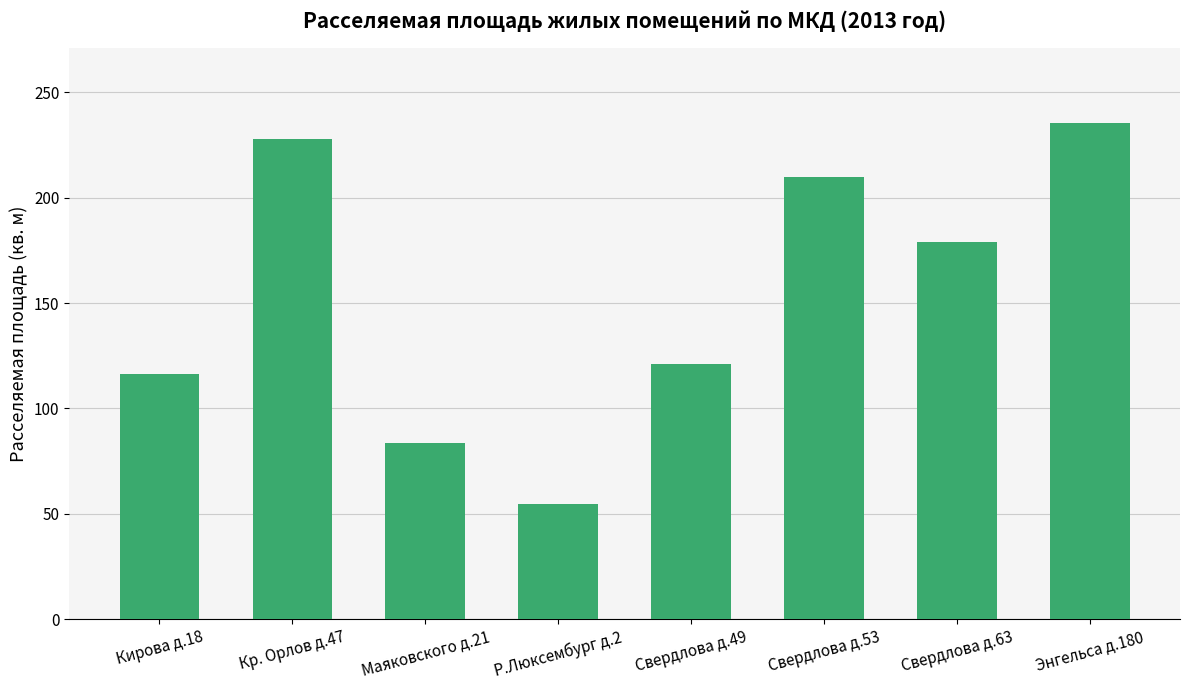

List the labels in order of value, largest first.

Энгельса д.180, Кр. Орлов д.47, Свердлова д.53, Свердлова д.63, Свердлова д.49, Кирова д.18, Маяковского д.21, Р.Люксембург д.2